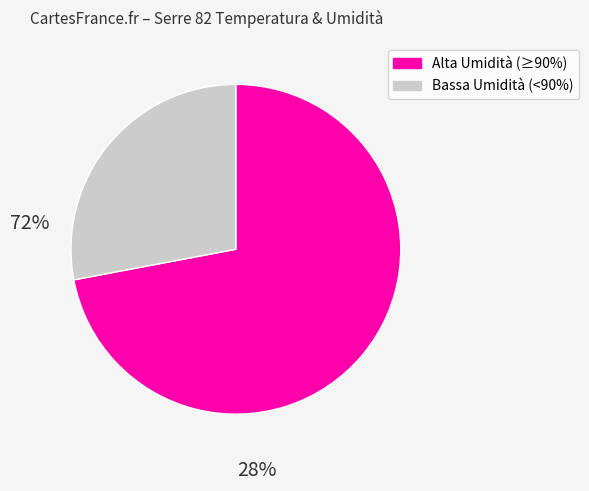

Is there a majority slice in this chart?

Yes